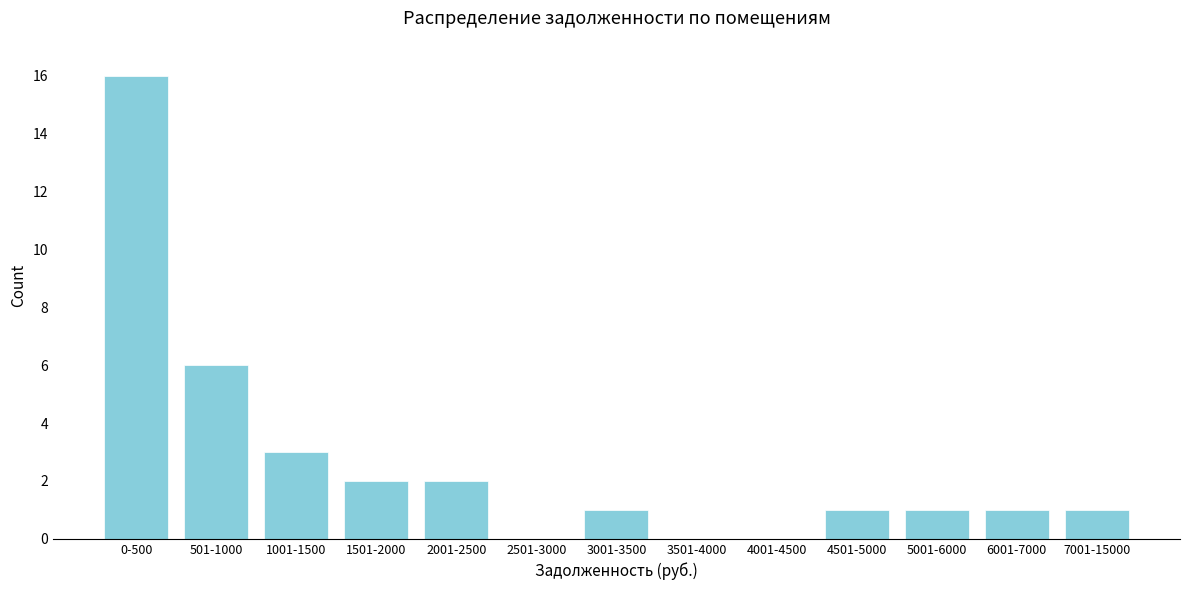

Reading left to right, transcribe all the data shown in this chart.

0-500=16	501-1000=6	1001-1500=3	1501-2000=2	2001-2500=2	2501-3000=0	3001-3500=1	3501-4000=0	4001-4500=0	4501-5000=1	5001-6000=1	6001-7000=1	7001-15000=1